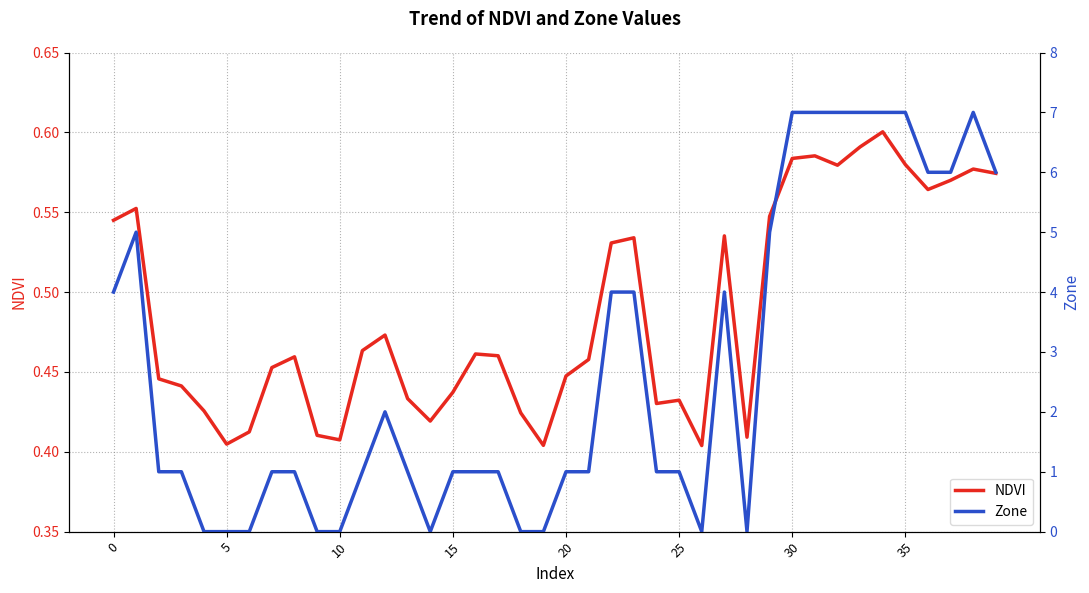

True or false: NDVI has a value of 0.2 at 35.

False